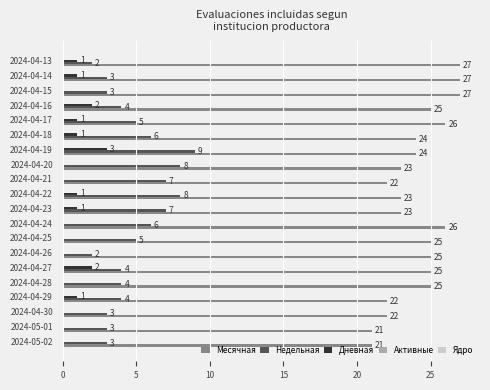

How many distinct data groups are displayed?

3